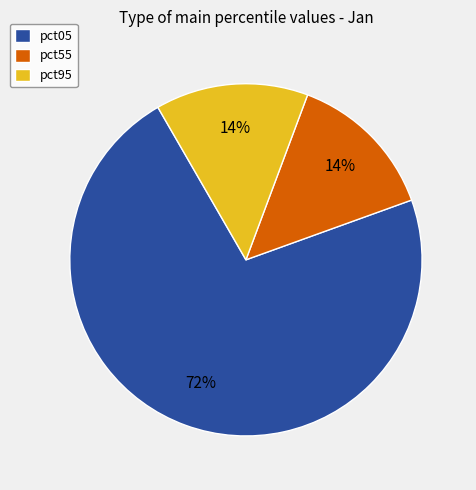

What is the largest slice in the pie chart?

pct05